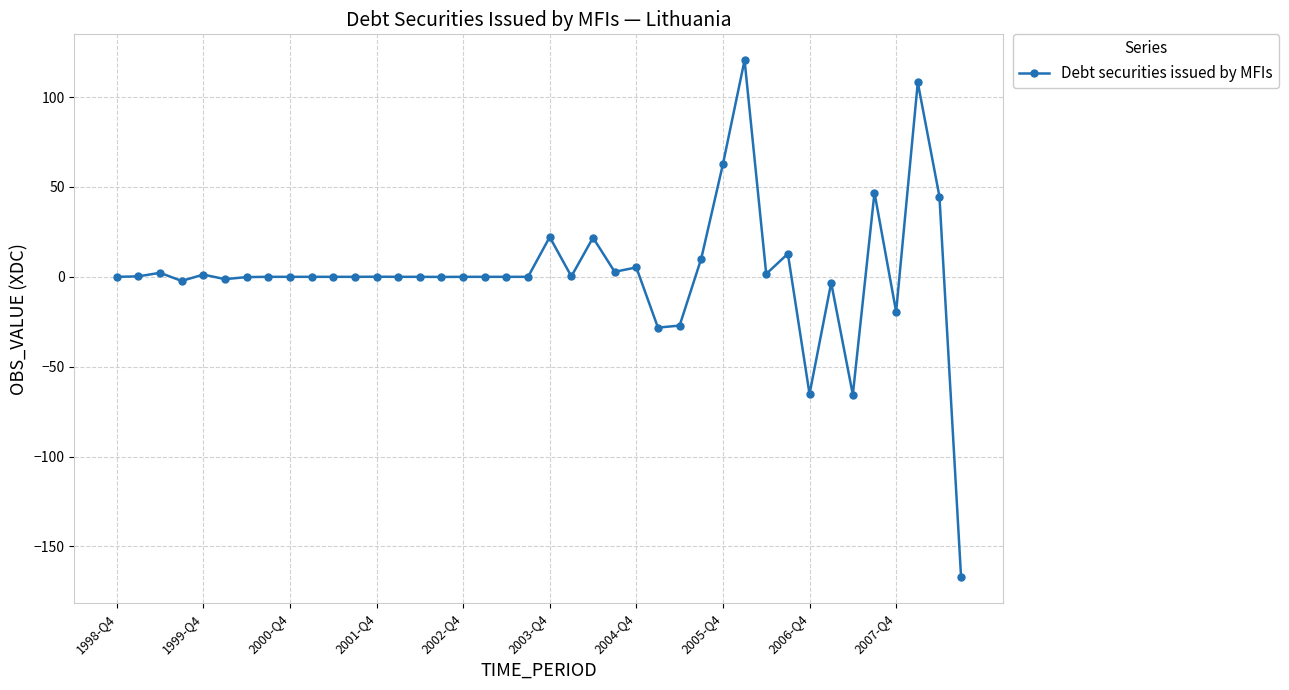

What is the value of the 28th point from the left?

10.2